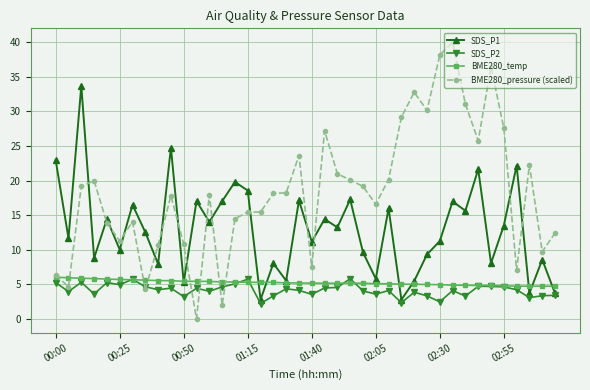

How many series are shown in this chart?

4